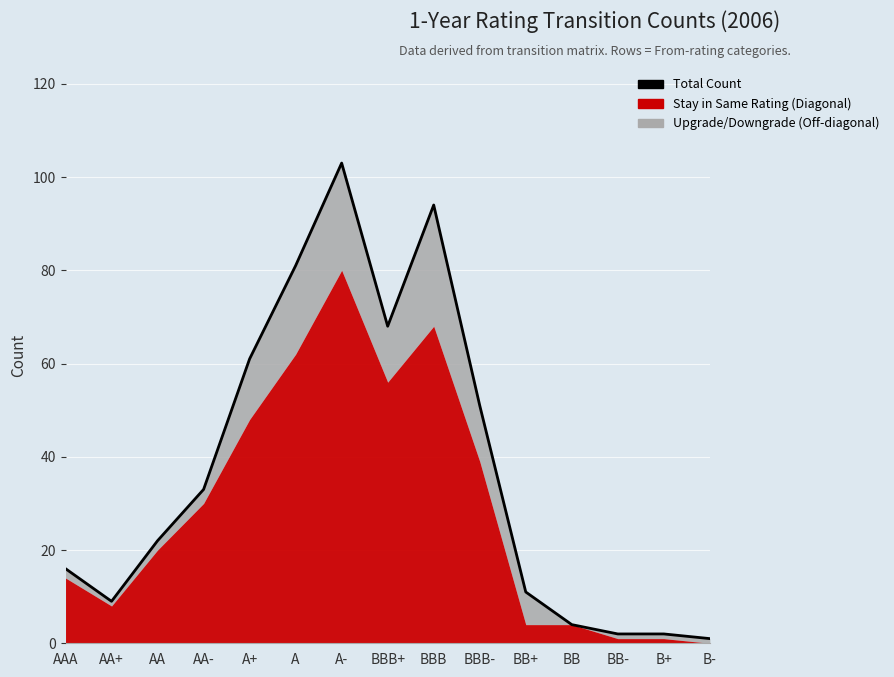

What is the value of the 13th point from the left?

2